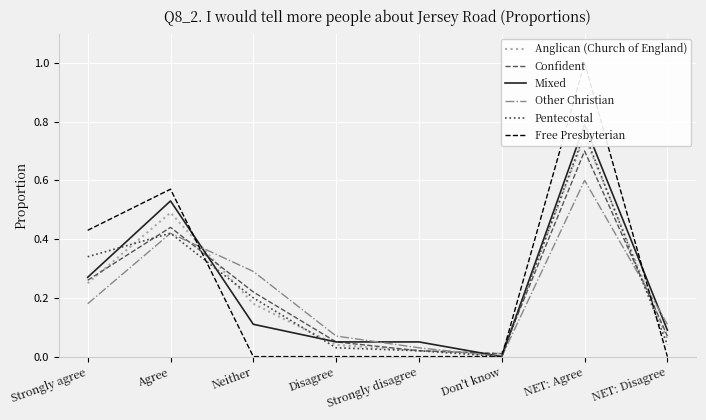

Reading right to left, extract all data points from this chart.

Anglican (Church of England): 0.1	0.8	0.0	0.0	0.0	0.2	0.5	0.2
Confident: 0.1	0.7	0.0	0.0	0.1	0.2	0.4	0.3
Mixed: 0.1	0.8	0.0	0.1	0.1	0.1	0.5	0.3
Other Christian: 0.1	0.6	0.0	0.0	0.1	0.3	0.4	0.2
Pentecostal: 0.0	0.8	0.0	0.0	0.0	0.2	0.4	0.3
Free Presbyterian: 0.0	1.0	0.0	0.0	0.0	0.0	0.6	0.4